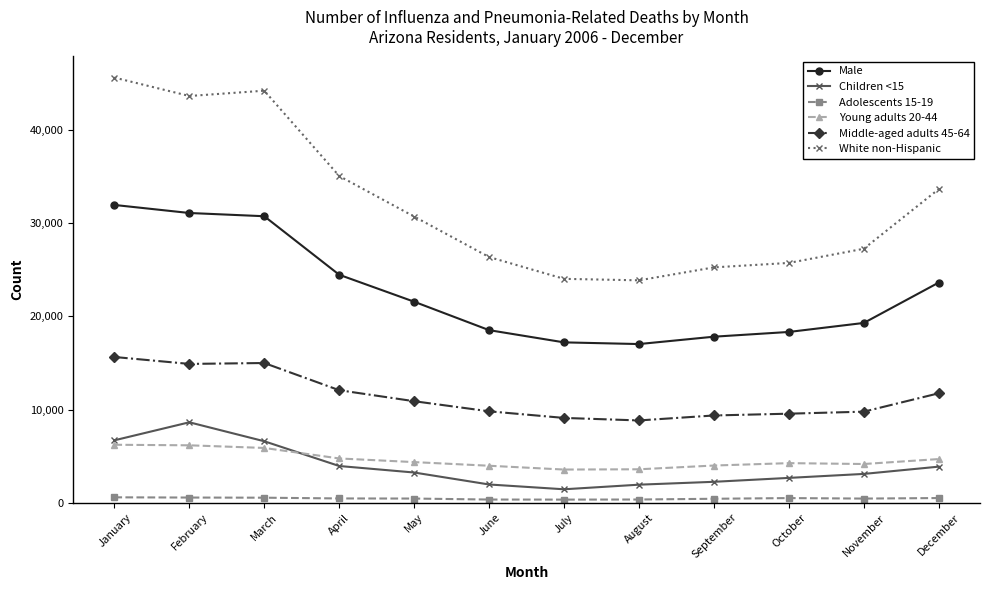

At how many categories does at least one series exceed 18258?

12